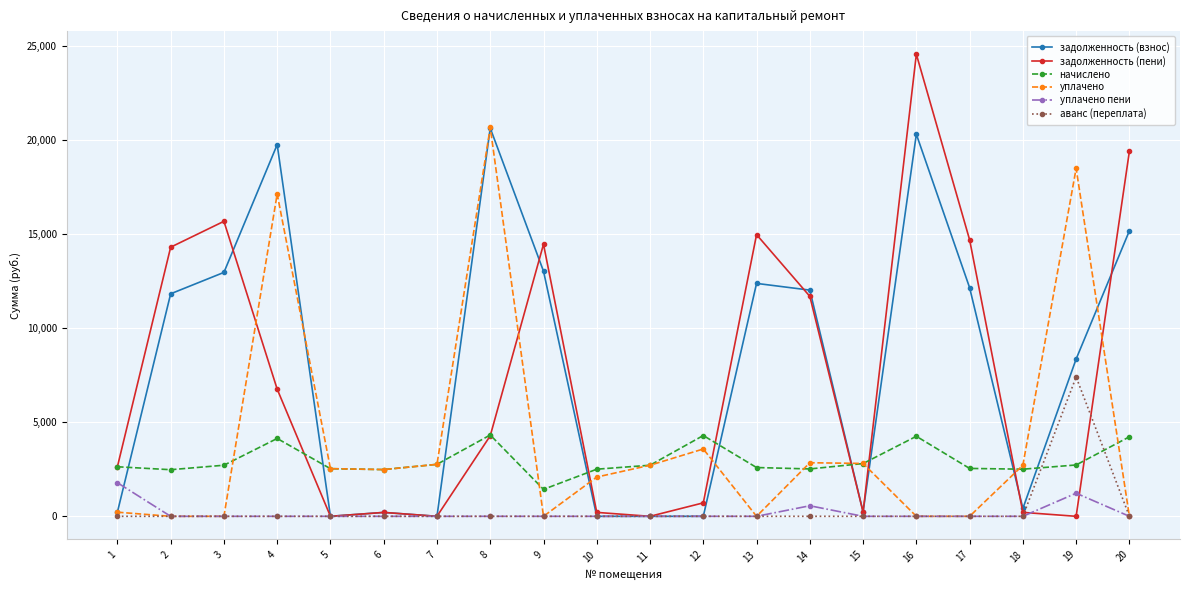

What is the difference between the maximum and second lowest values in the аванс (переплата) series?

7403.5